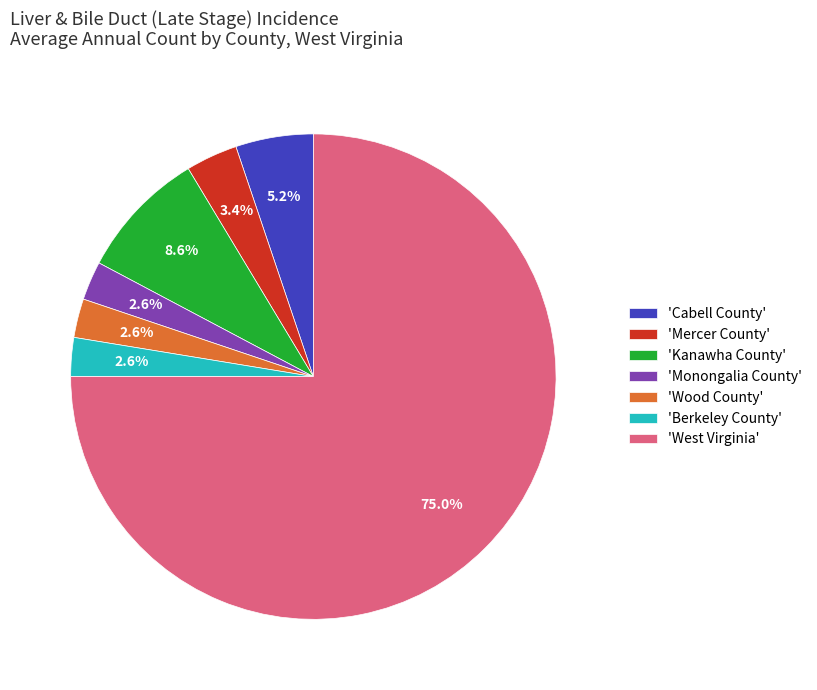

Is 'West Virginia' the majority of the pie?

Yes